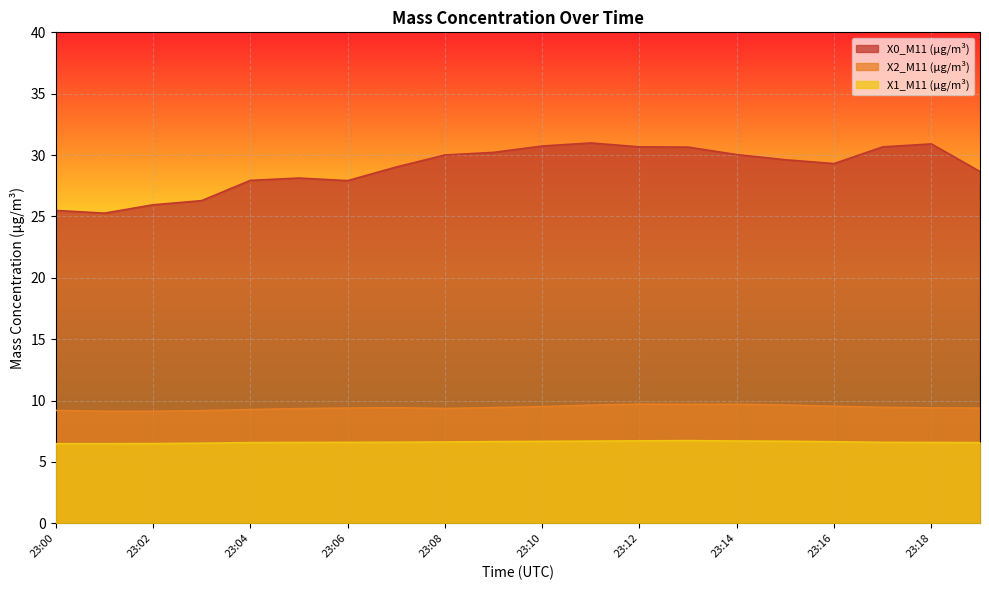

True or false: X1_M11 (μg/m³) and X0_M11 (μg/m³) intersect in this chart.

False